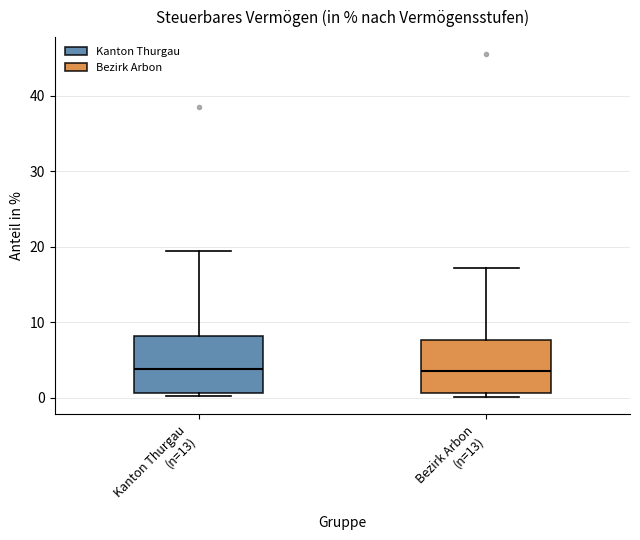

Reading left to right, read every box against the y-axis: the position of its median line, the range the box covers, and the ends of its whiskers. The values are not printed on the chart, so give them approximately, as read against the axis.

Kanton Thurgau (n=13): median 4, box 1 to 8, whiskers 0 to 19
Bezirk Arbon (n=13): median 4, box 1 to 8, whiskers 0 to 17